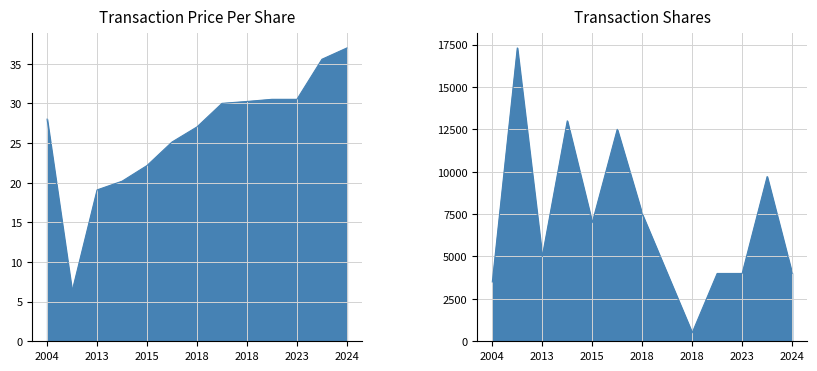

What is the maximum value for transactionPricePerShare?

37.0